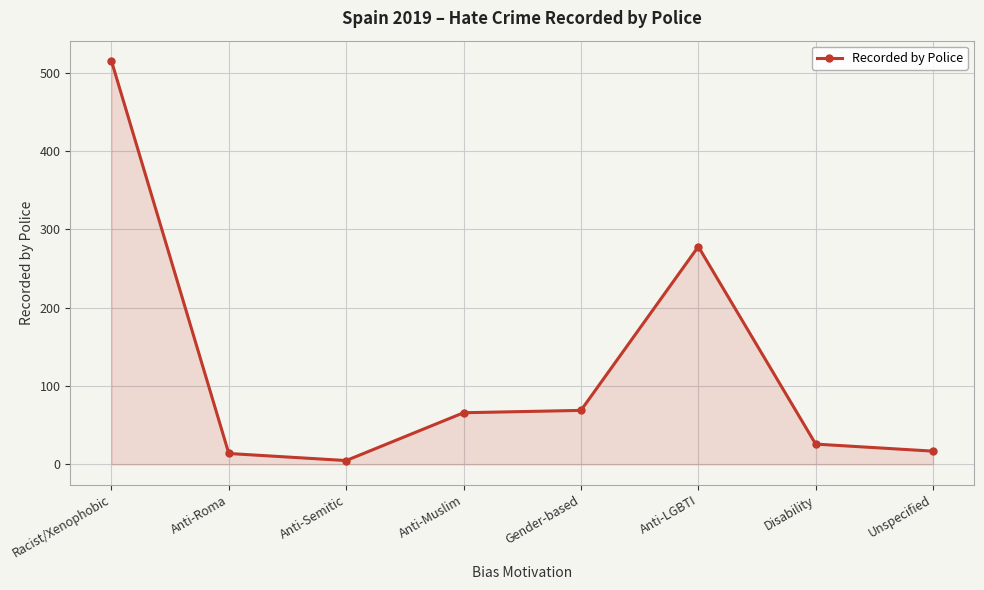

At which label does the data first exceed 66?

Racist/Xenophobic